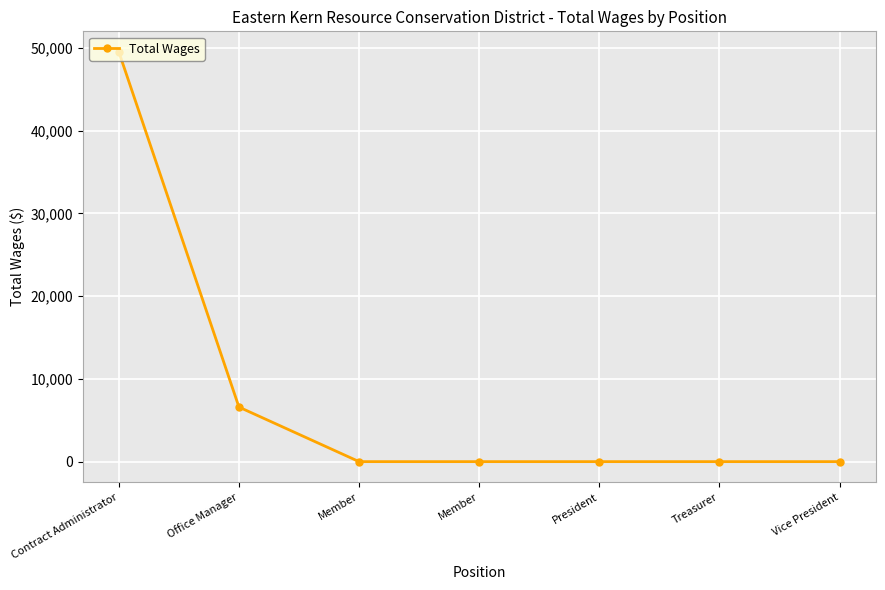

At which category does the chart reach its minimum across all series?

Member